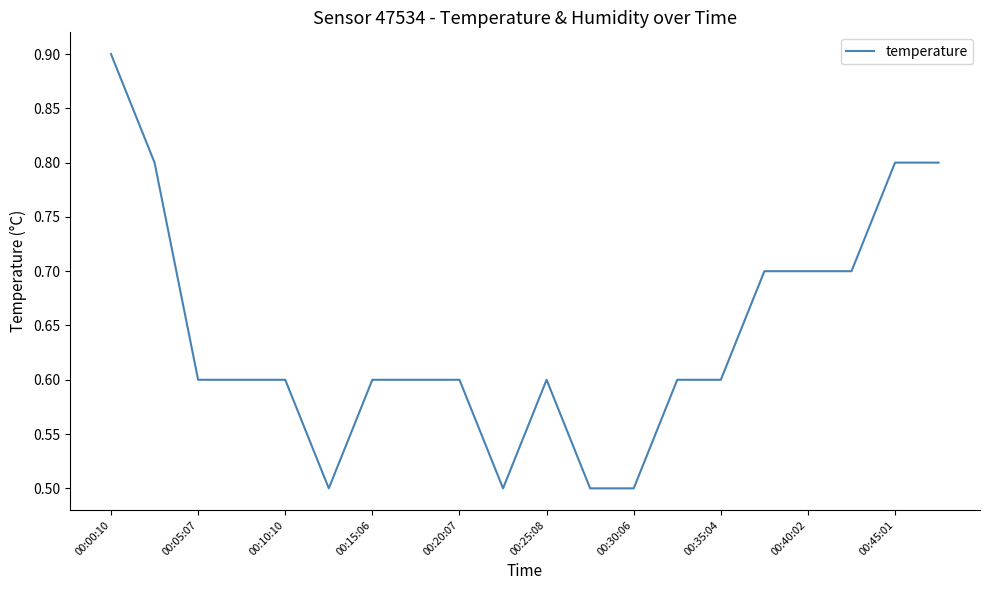

What is the minimum value shown in the chart?

0.5